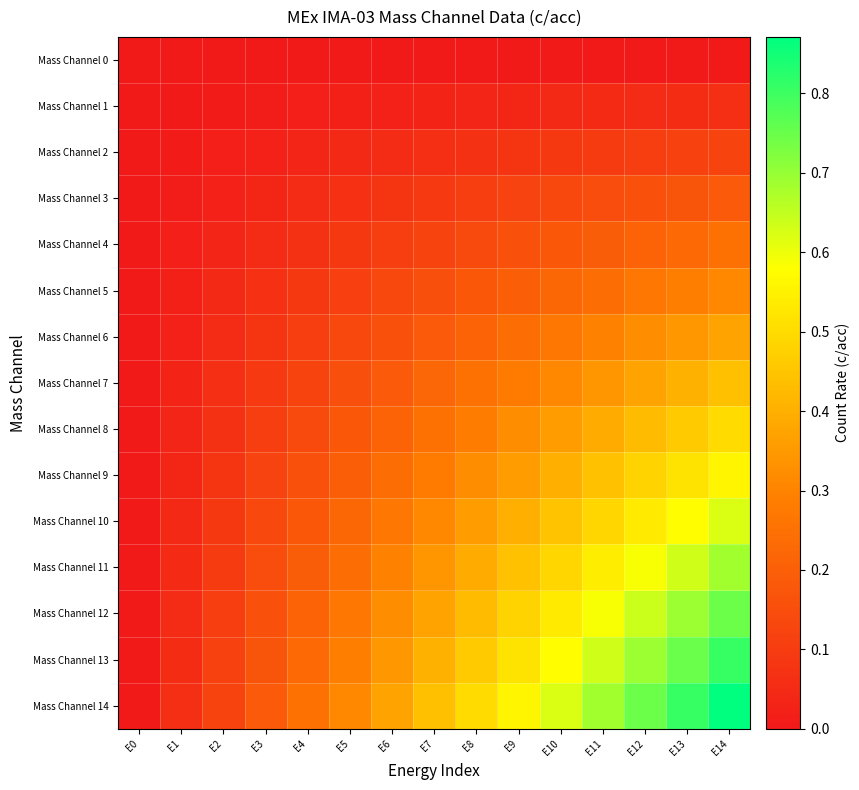

Which series has the largest total across all categories?

Mass Channel 14